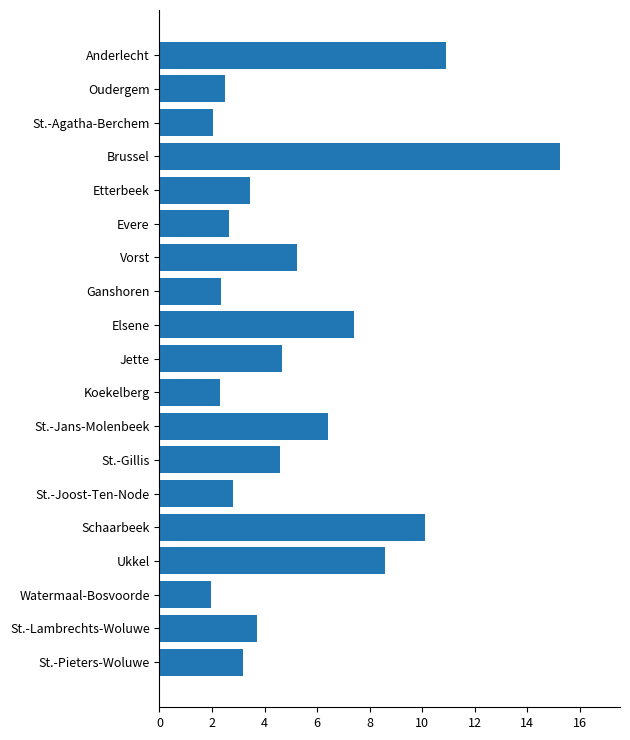

Is it true that the value at St.-Pieters-Woluwe is 5.2?

False